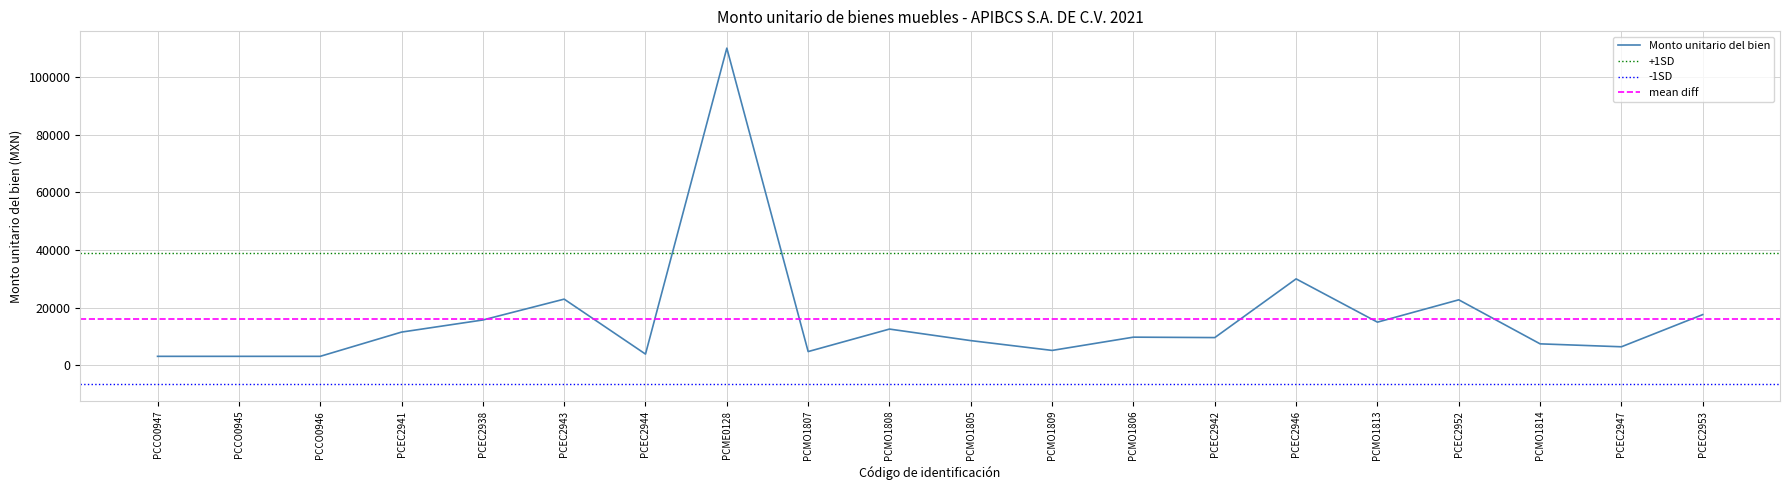

How many lines are shown in the chart?

1